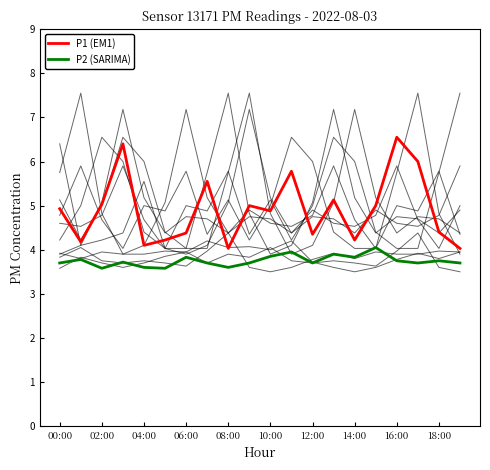

Does the chart have visible grid lines?

No